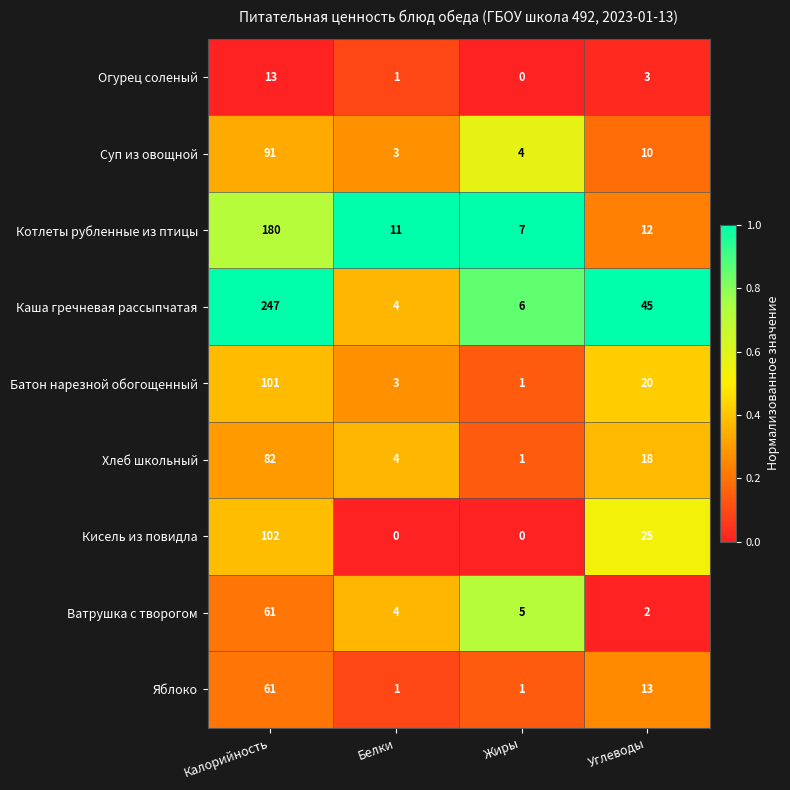

What is the difference between the second highest and minimum values in the Каша гречневая рассыпчатая series?

41